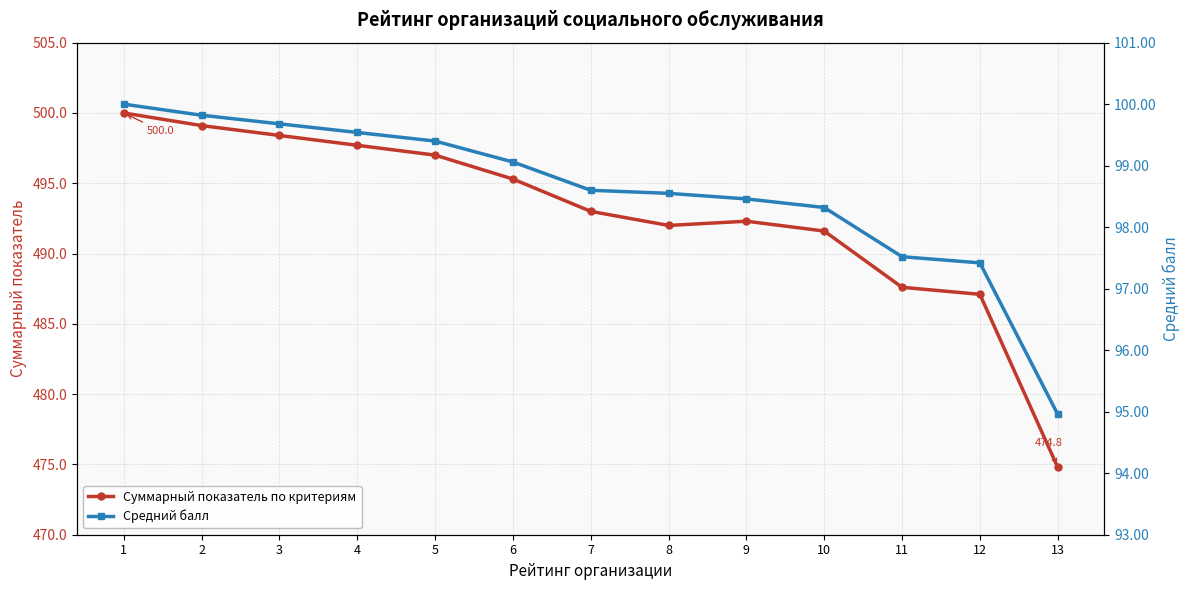

How many lines are shown in the chart?

2